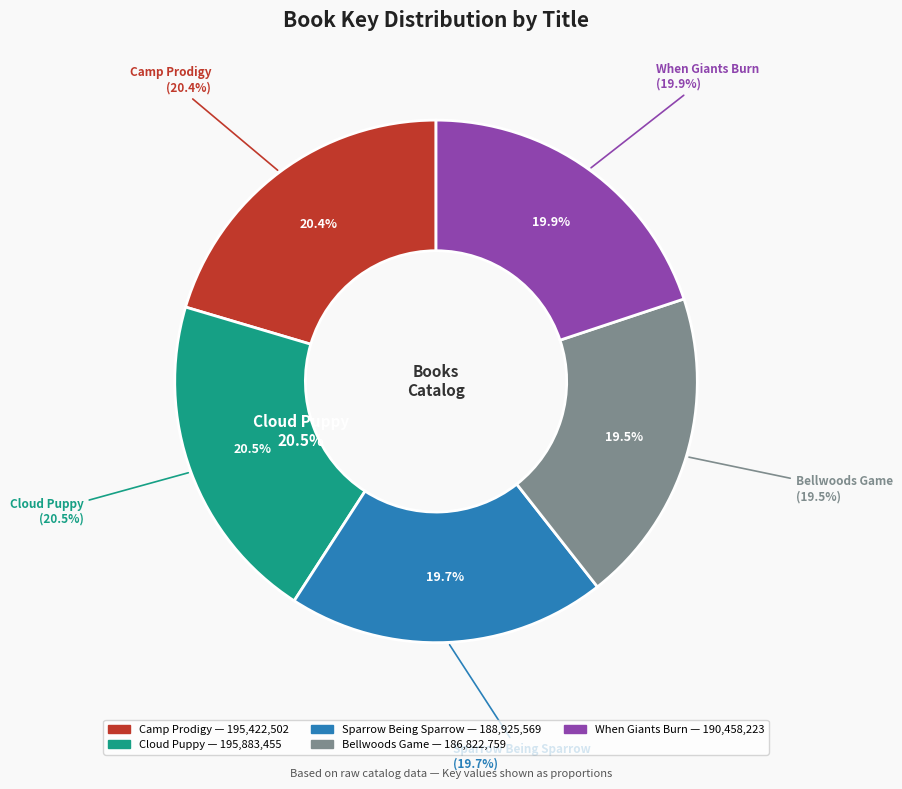

Which slice is the smallest?

Bellwoods Game